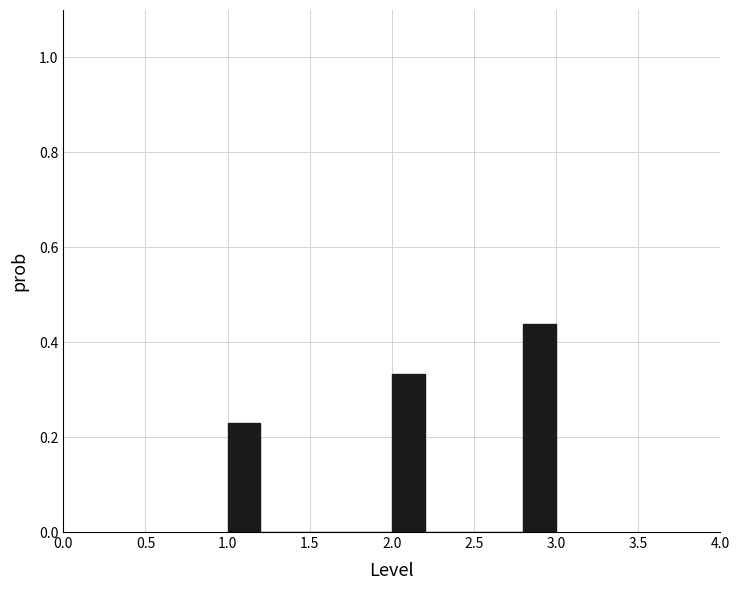

Over which range of the x-axis is the bar tallest?

2.8 to 3.0